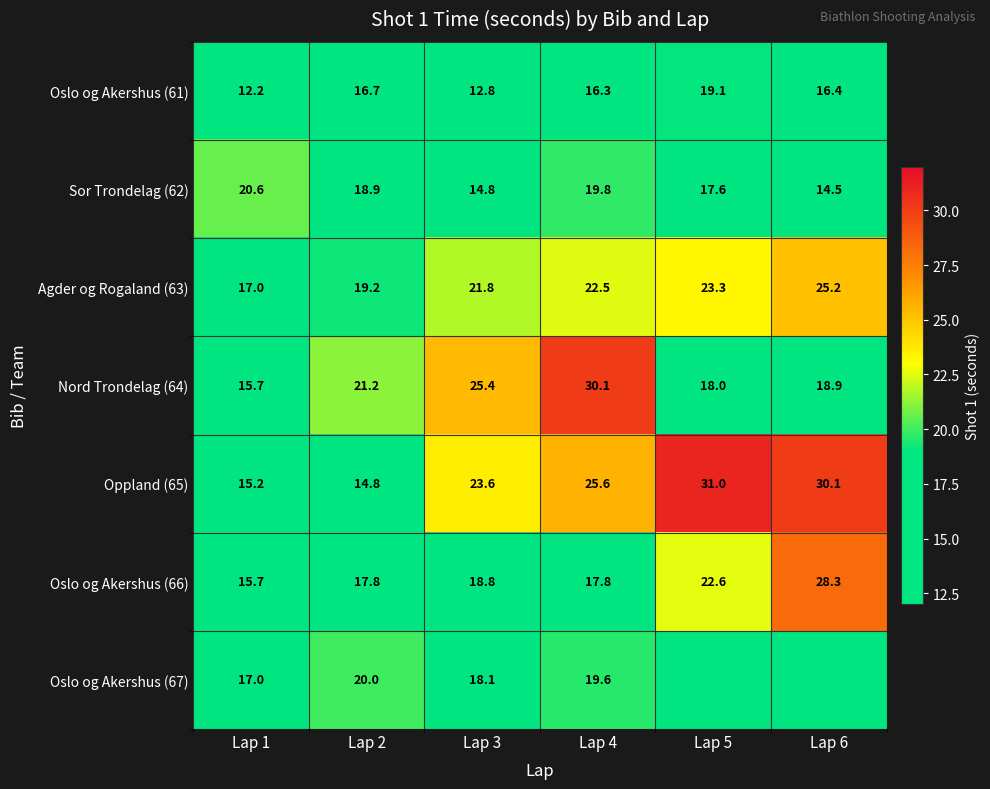

What is the maximum value for Oslo og Akershus (66)?

28.3